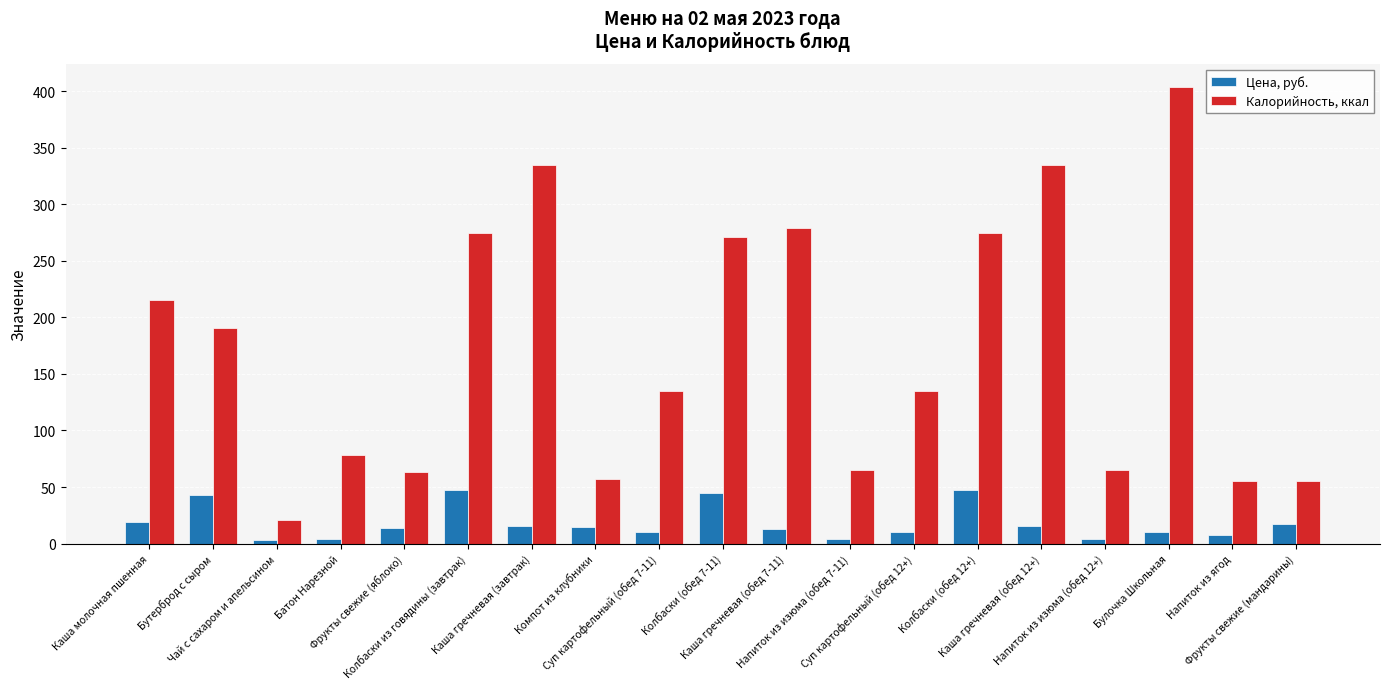

At how many categories does at least one series exceed 174?

9